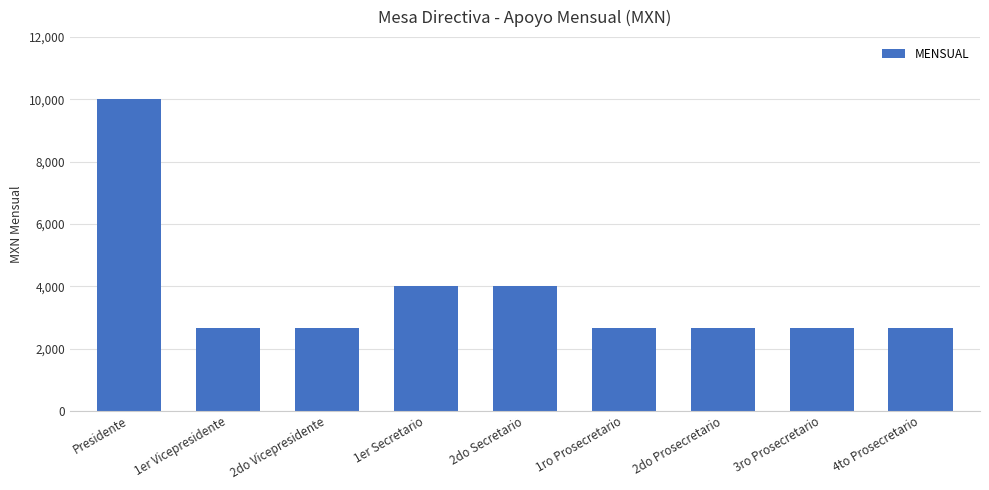

Reading left to right, transcribe all the data shown in this chart.

Presidente=10000	1er Vicepresidente=2663	2do Vicepresidente=2663	1er Secretario=4000	2do Secretario=4000	1ro Prosecretario=2663	2do Prosecretario=2663	3ro Prosecretario=2663	4to Prosecretario=2663